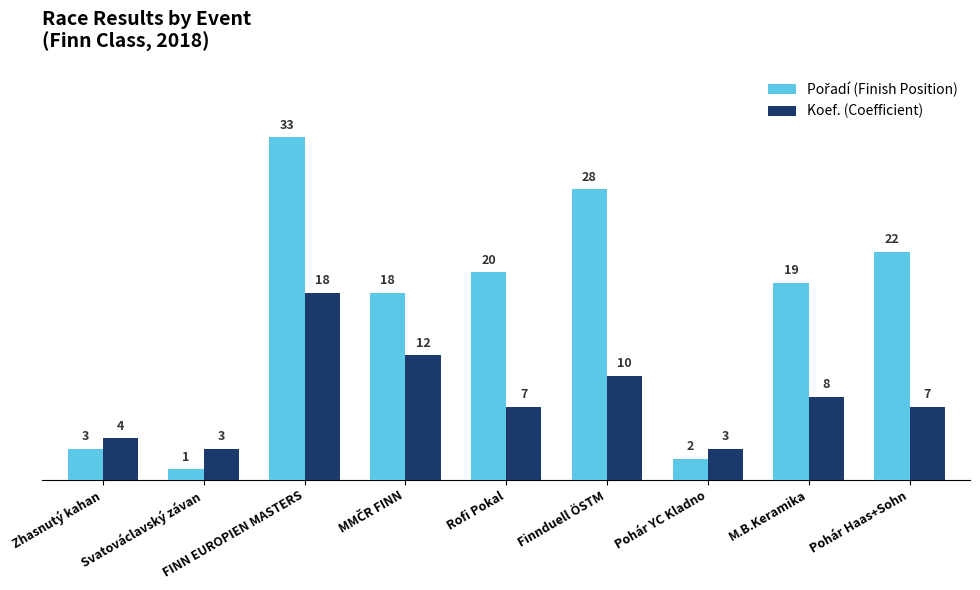

Where is Koef. (Coefficient) nearest to the value 10?

Finnduell ÖSTM